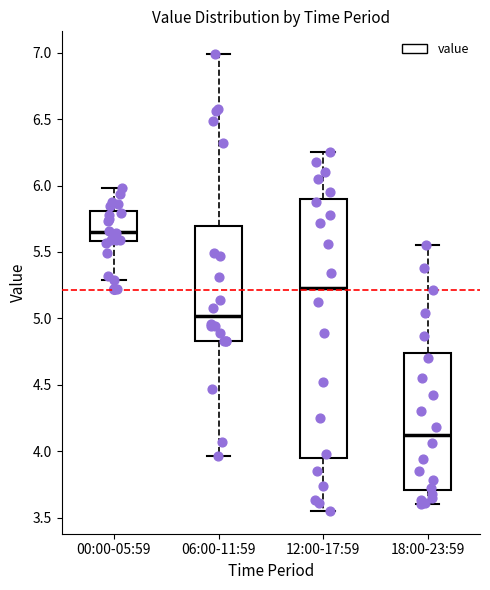

Reading left to right, transcribe this box plot: for each box, give where its median line is, the range the box spans, and where its two whiskers end, as read against the y-axis. The values are not printed on the chart, so give them approximately, as read against the axis.

00:00-05:59: median 5.65, box 5.60 to 5.80, whiskers 5.30 to 6.00
06:00-11:59: median 5.00, box 4.85 to 5.70, whiskers 3.95 to 7.00
12:00-17:59: median 5.25, box 3.95 to 5.90, whiskers 3.55 to 6.25
18:00-23:59: median 4.10, box 3.70 to 4.75, whiskers 3.60 to 5.55